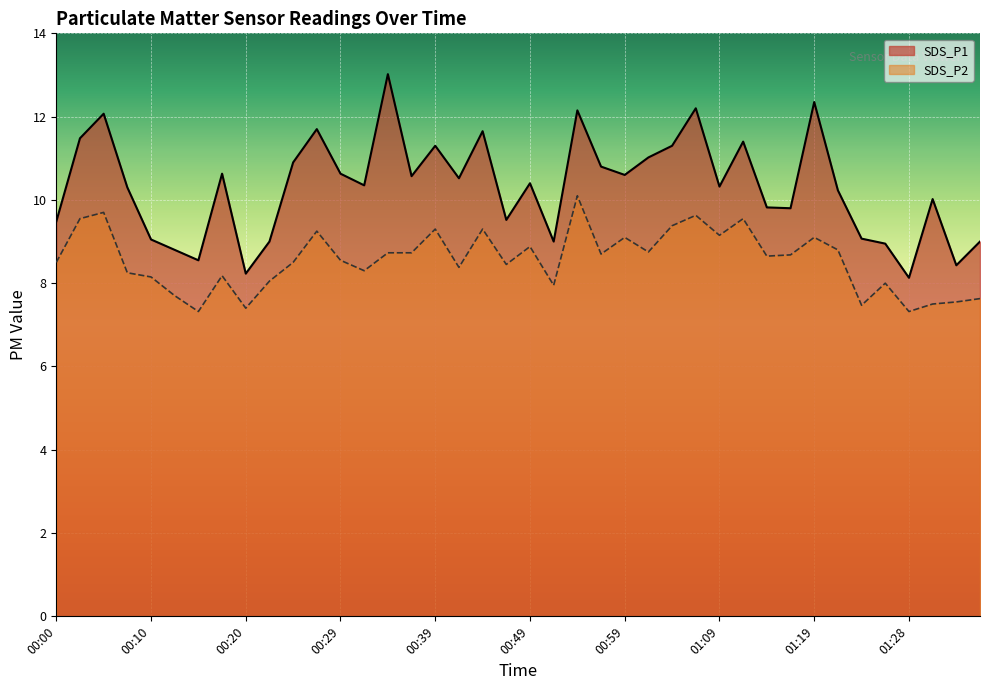

Which has a higher value, 01:21 or 00:00?

01:21